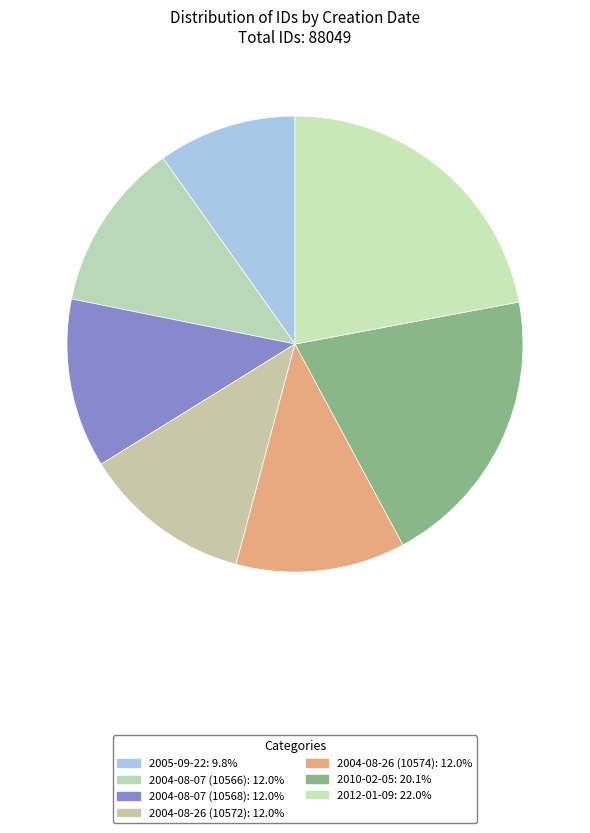

To the nearest percent, what percentage of the pie is 2004-08-26 (10572)?

12%